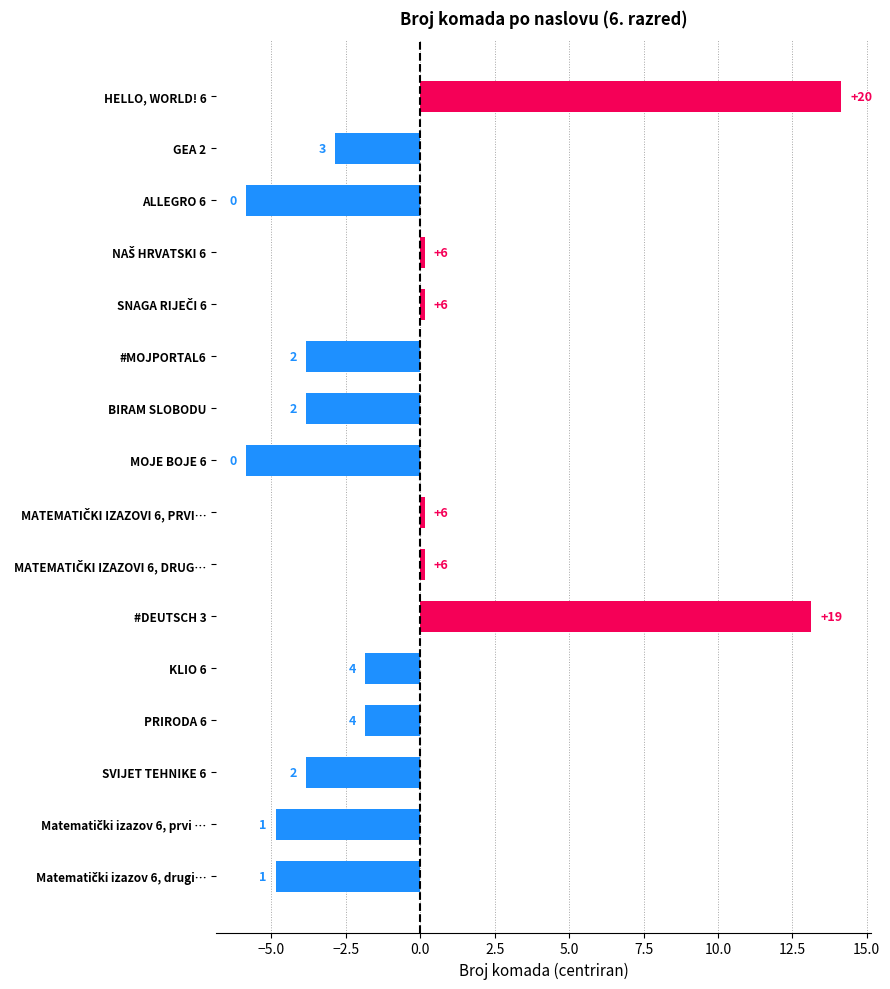

Are the bars horizontal?

Yes